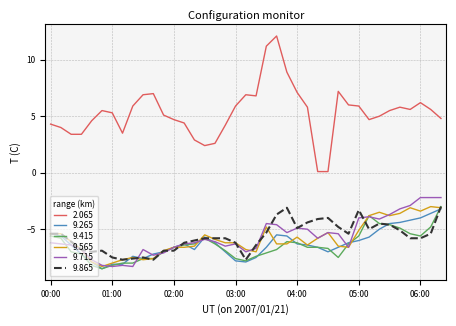

Which series has the widest spread of values?

2.065